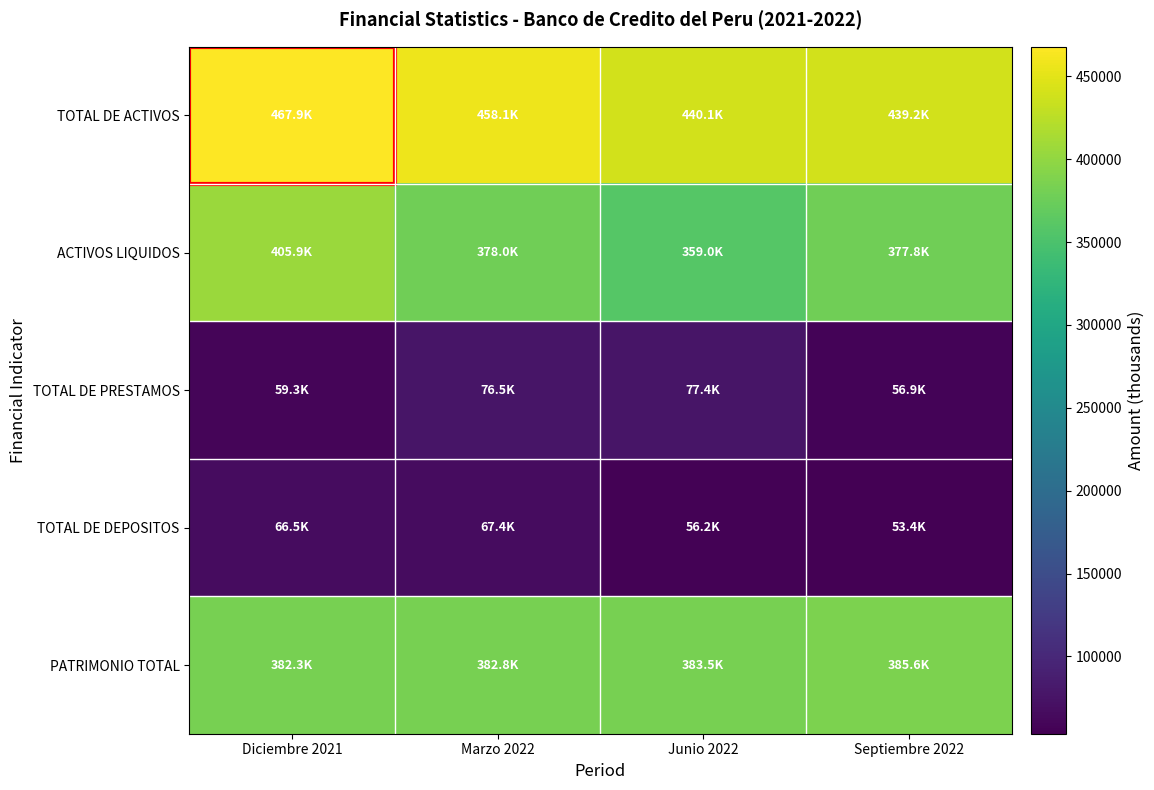

Reading left to right, what are all the values shown in this chart?

TOTAL DE ACTIVOS: Diciembre 2021=467898.2	Marzo 2022=458056.3	Junio 2022=440081.2	Septiembre 2022=439218.5
ACTIVOS LIQUIDOS: Diciembre 2021=405854.6	Marzo 2022=378038.3	Junio 2022=358957.3	Septiembre 2022=377760.5
TOTAL DE PRESTAMOS: Diciembre 2021=59271.7	Marzo 2022=76475.7	Junio 2022=77397.1	Septiembre 2022=56897.1
TOTAL DE DEPOSITOS: Diciembre 2021=66515.5	Marzo 2022=67448.6	Junio 2022=56155.7	Septiembre 2022=53412.7
PATRIMONIO TOTAL: Diciembre 2021=382346.6	Marzo 2022=382808.2	Junio 2022=383524.4	Septiembre 2022=385599.6